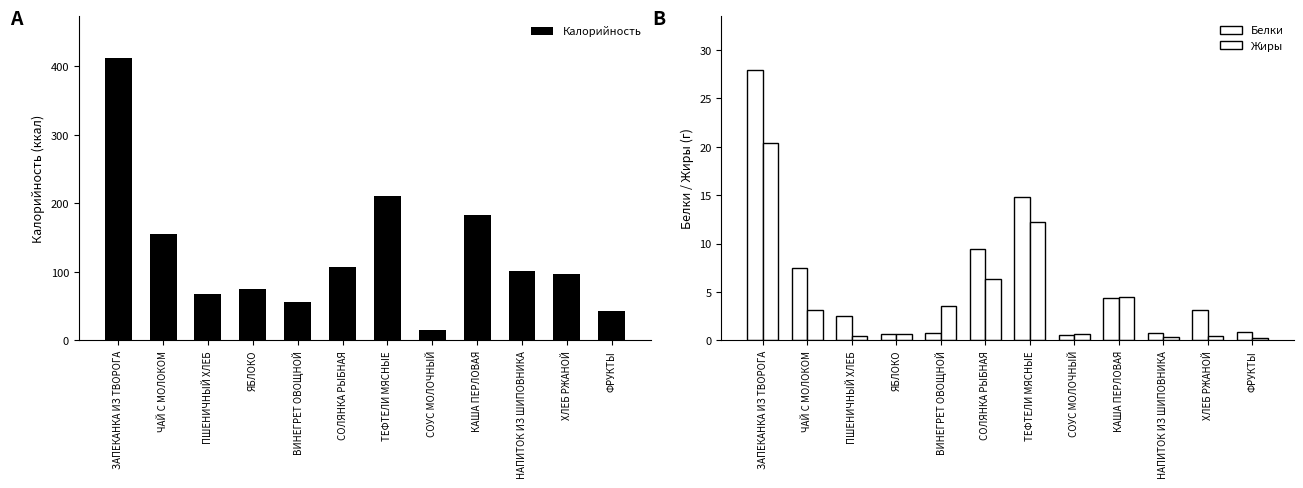

How many series are shown in this chart?

3